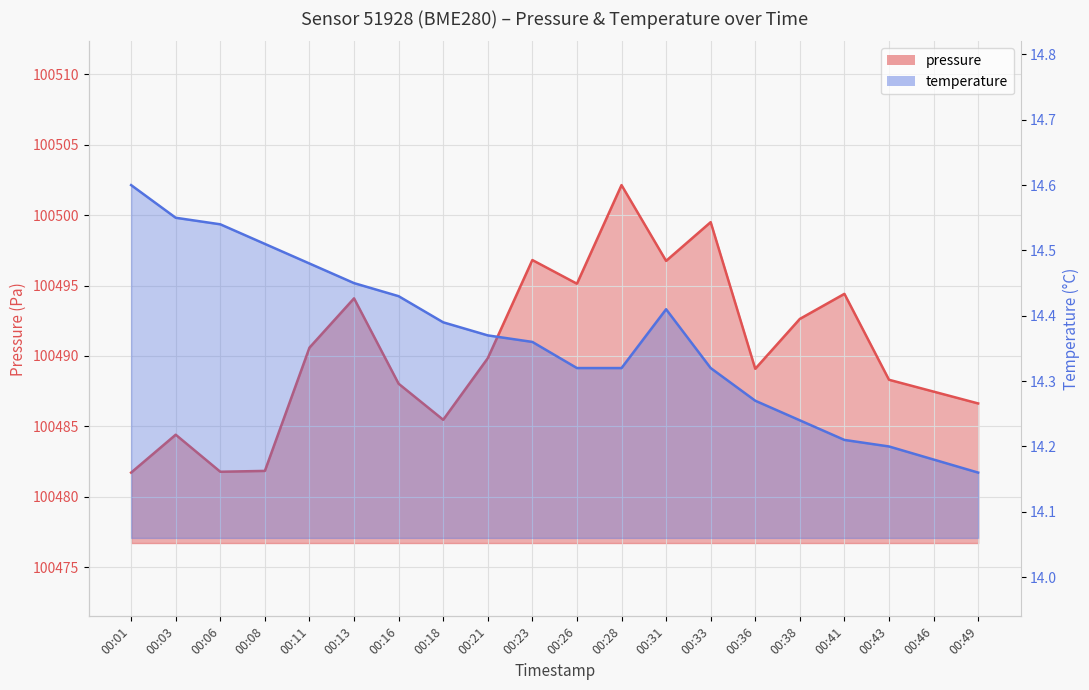

Where is the first local maximum for temperature?

00:31